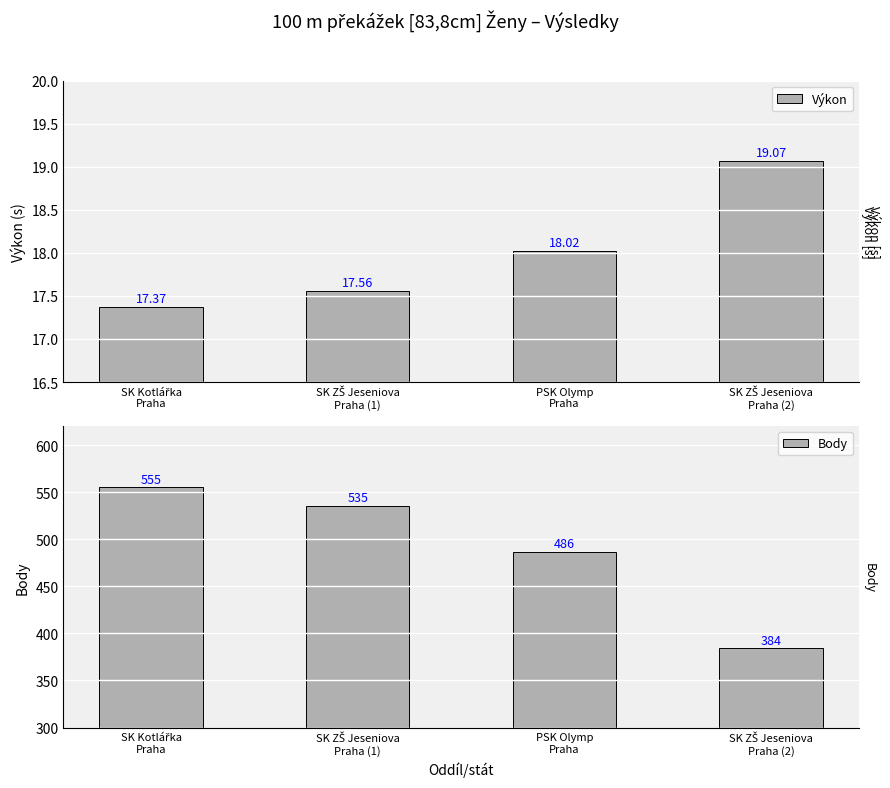

What is the difference between the highest and lowest values at SK ZŠ Jeseniova
Praha (1)?

517.4